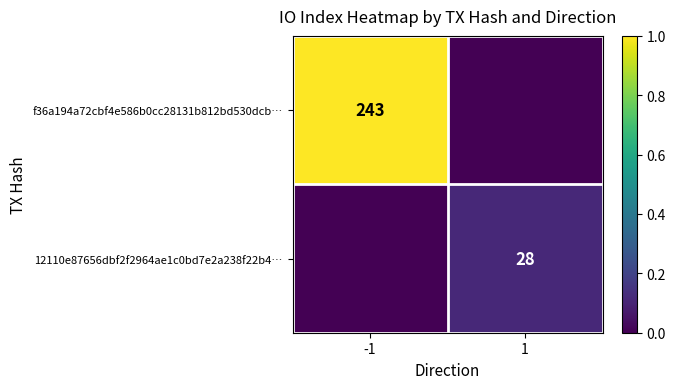

Which category has the lowest value across all series?

1